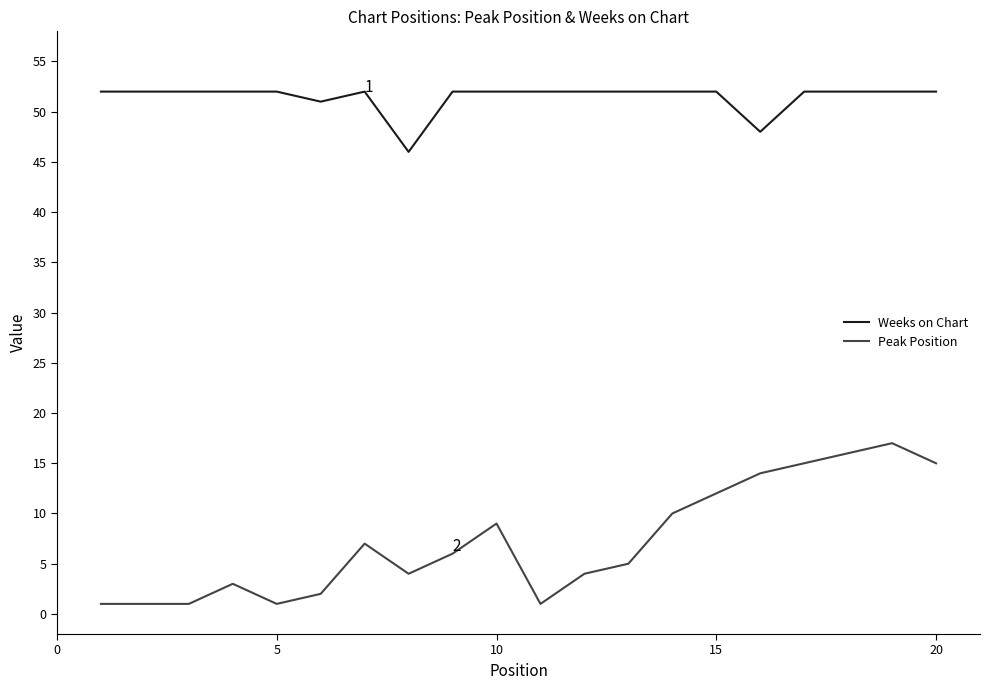

What is the difference between the maximum and minimum values in the Peak Position series?

16